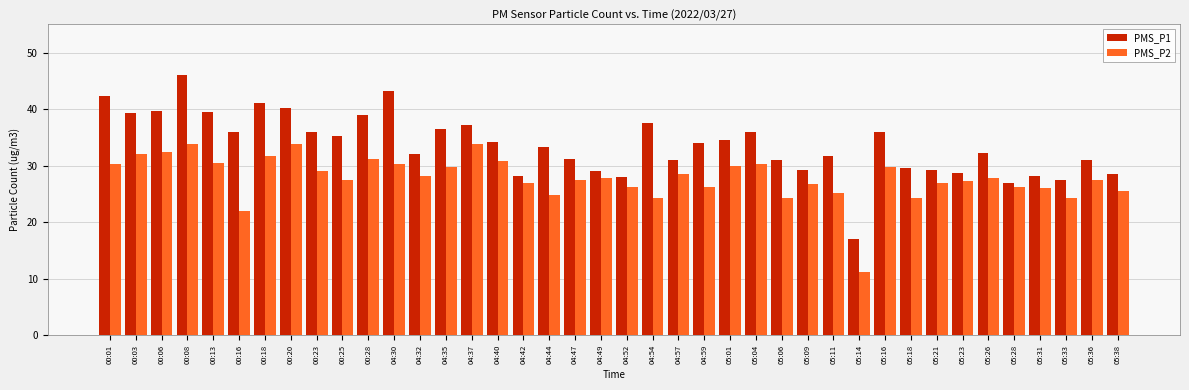

Which category has the highest value in the PMS_P1 series?

00:08